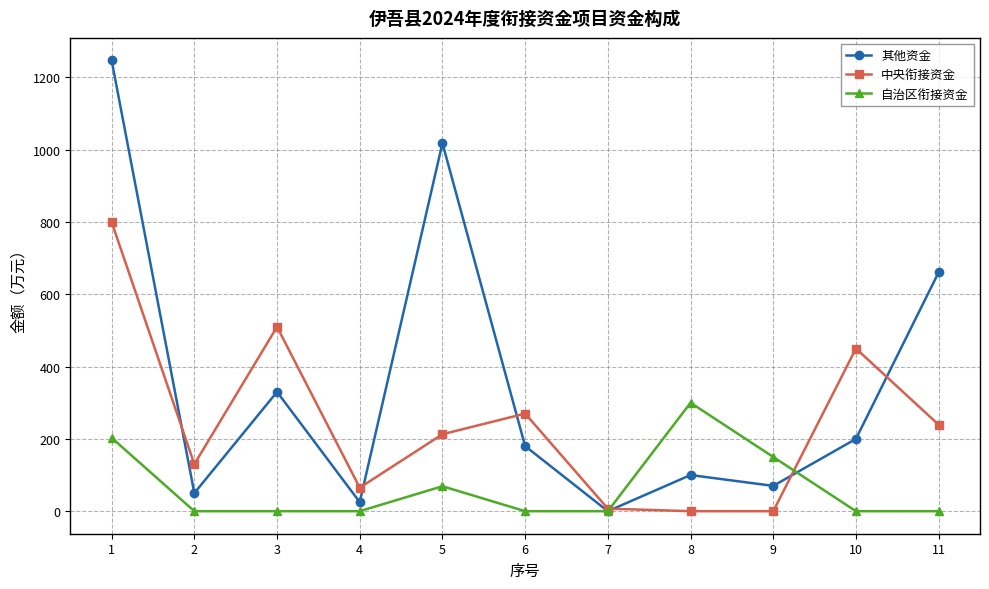

Where is the first local minimum for 中央衔接资金?

2